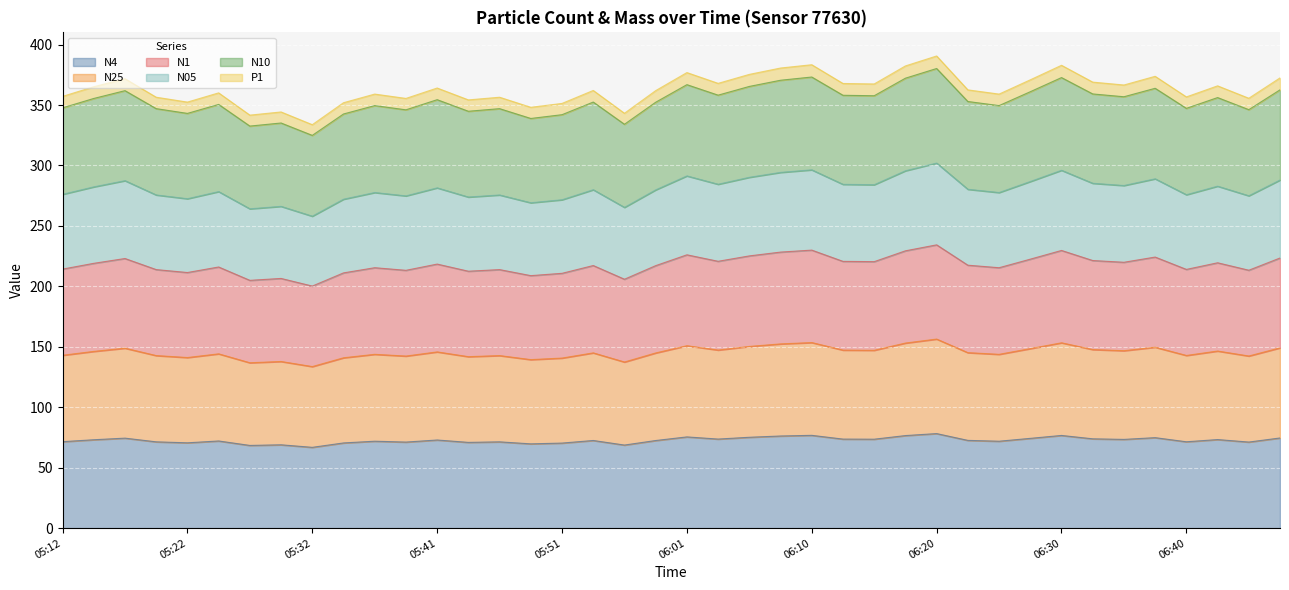

True or false: N25 and N10 cross at least once.

False